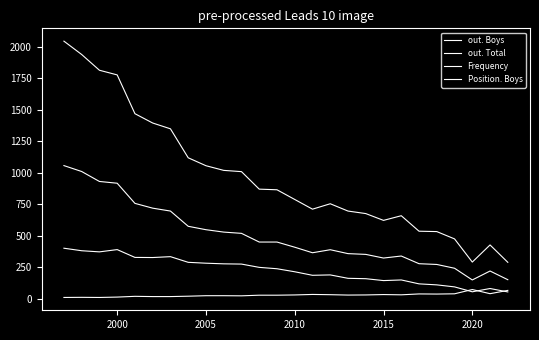

True or false: out. Boys and Frequency cross at least once.

False